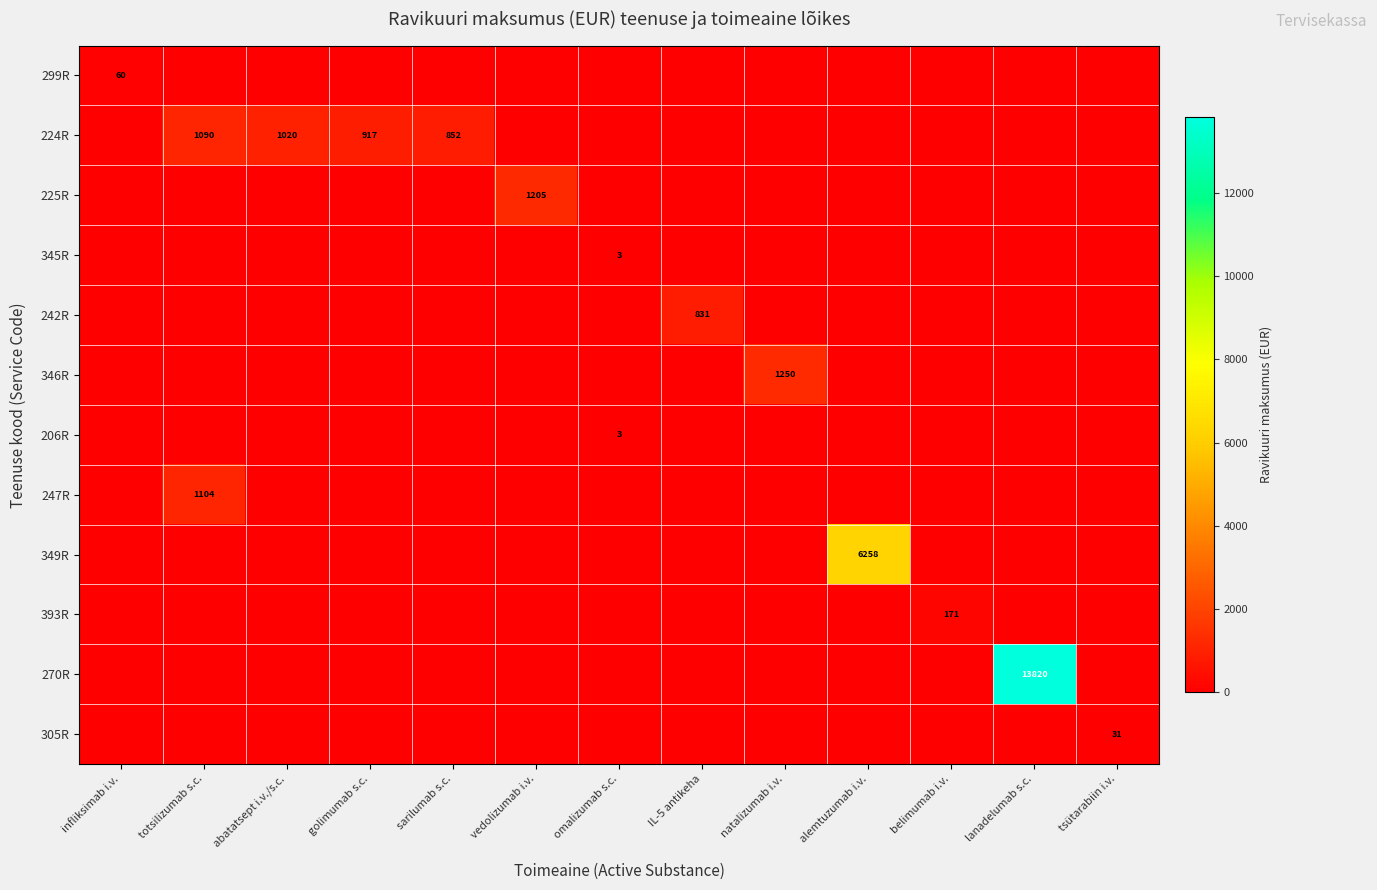

Count the number of categories in the chart.

13